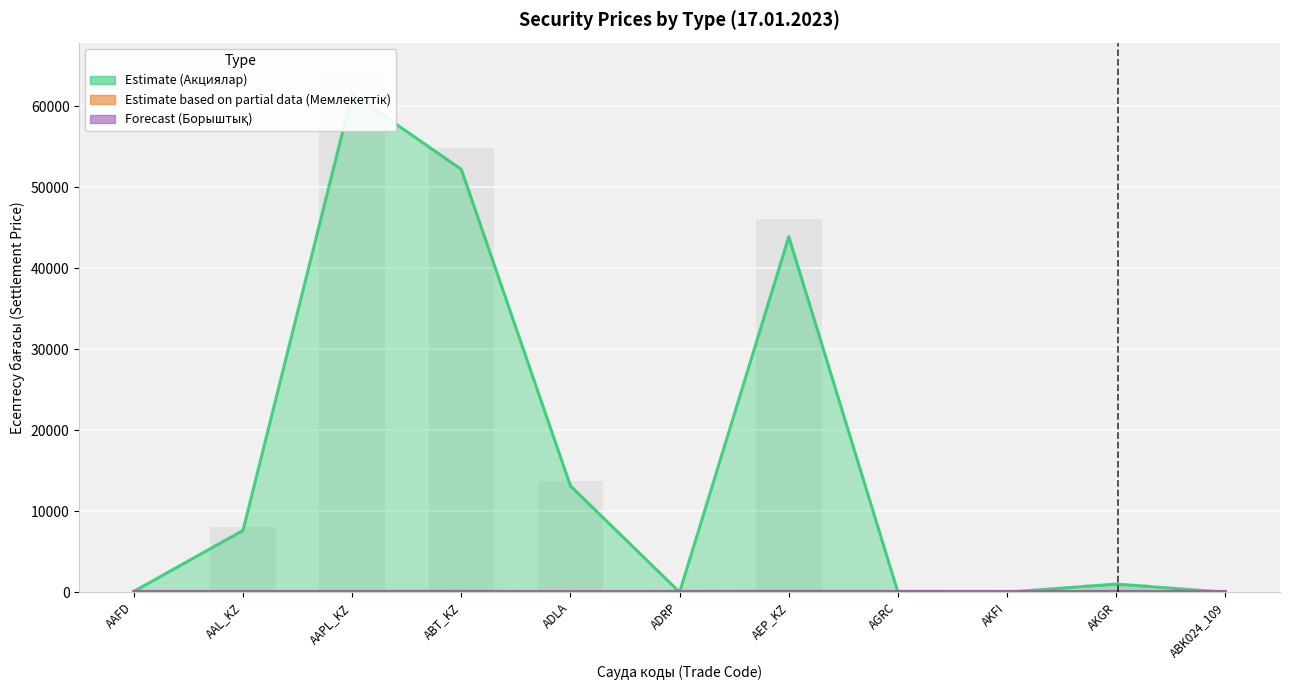

How many bars are there in total?

22